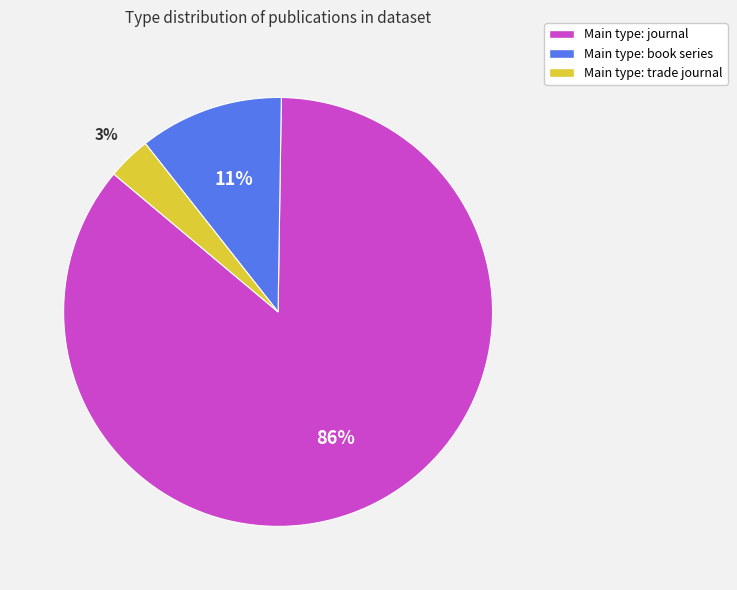

Does any single category account for the majority?

Yes